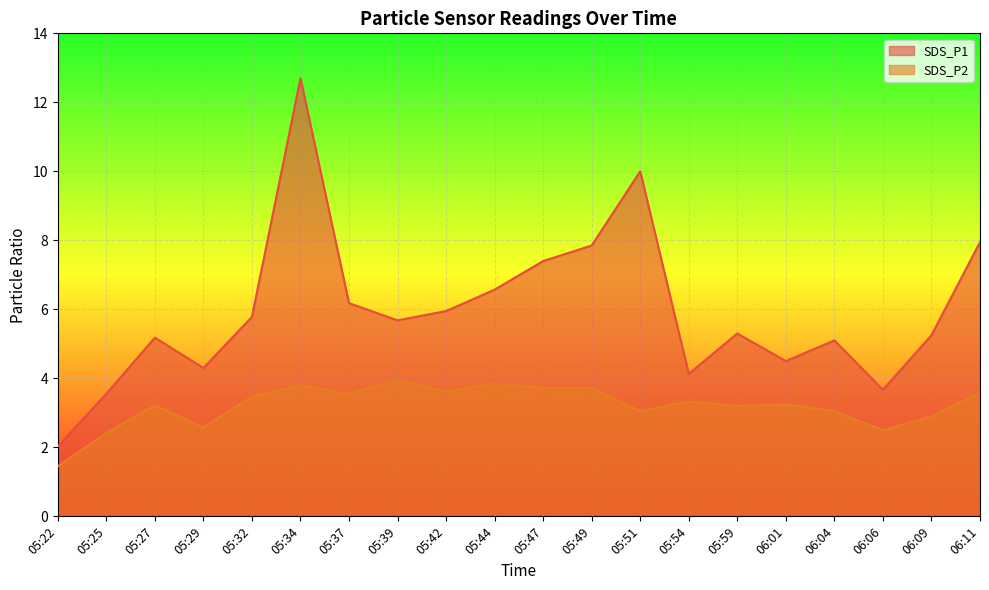

What position from the left is 05:27?

3